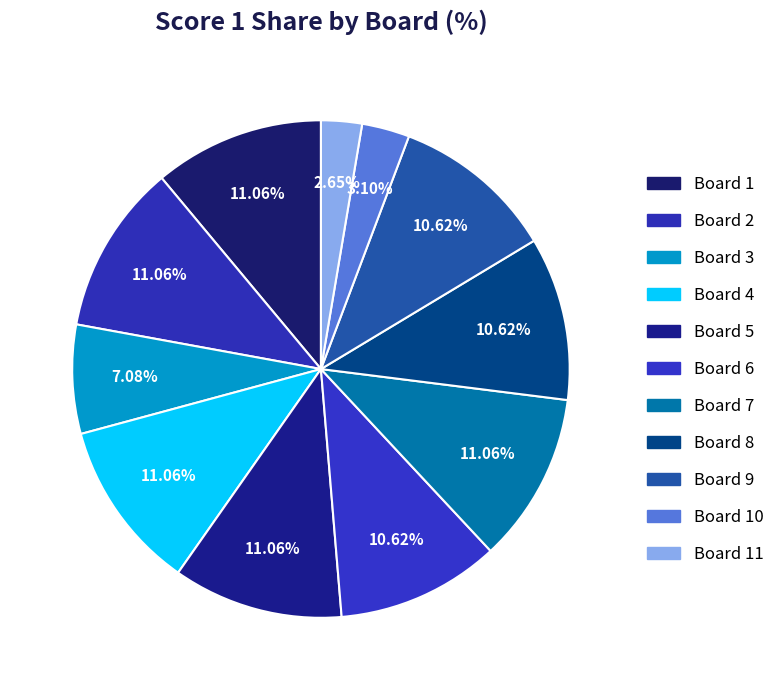

Is there any slice that represents more than half of the pie?

No